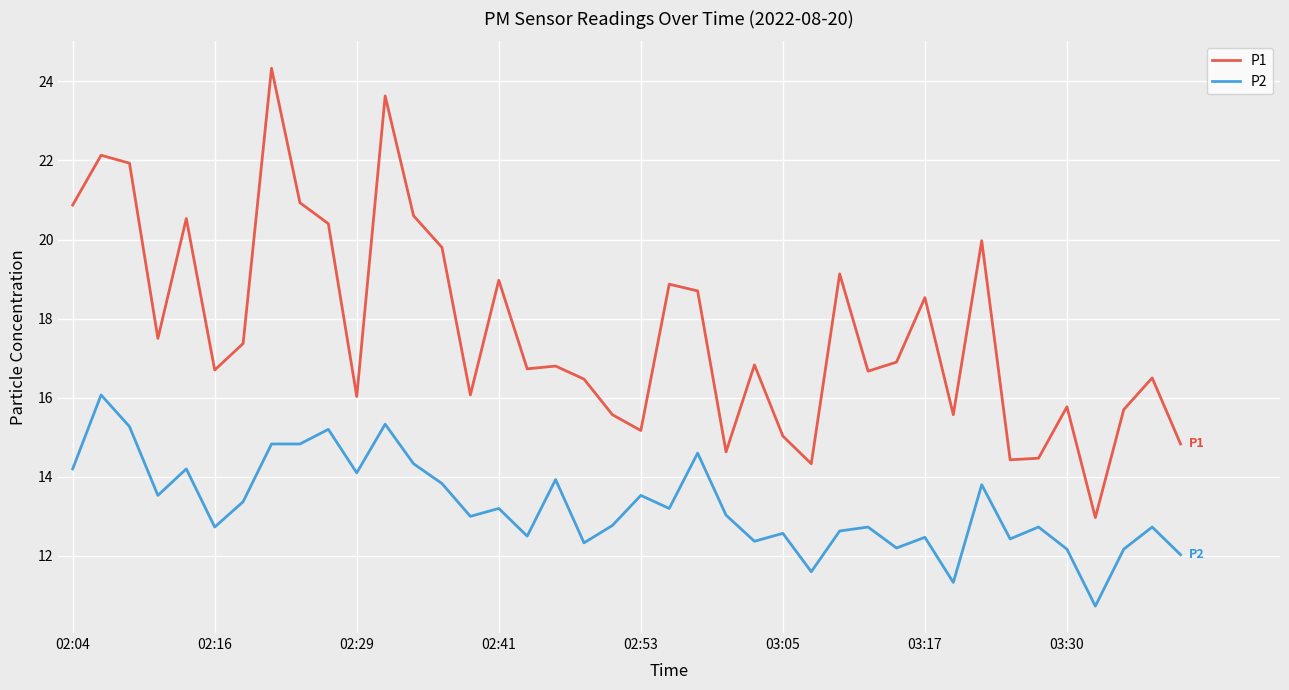

How many lines are shown in the chart?

2